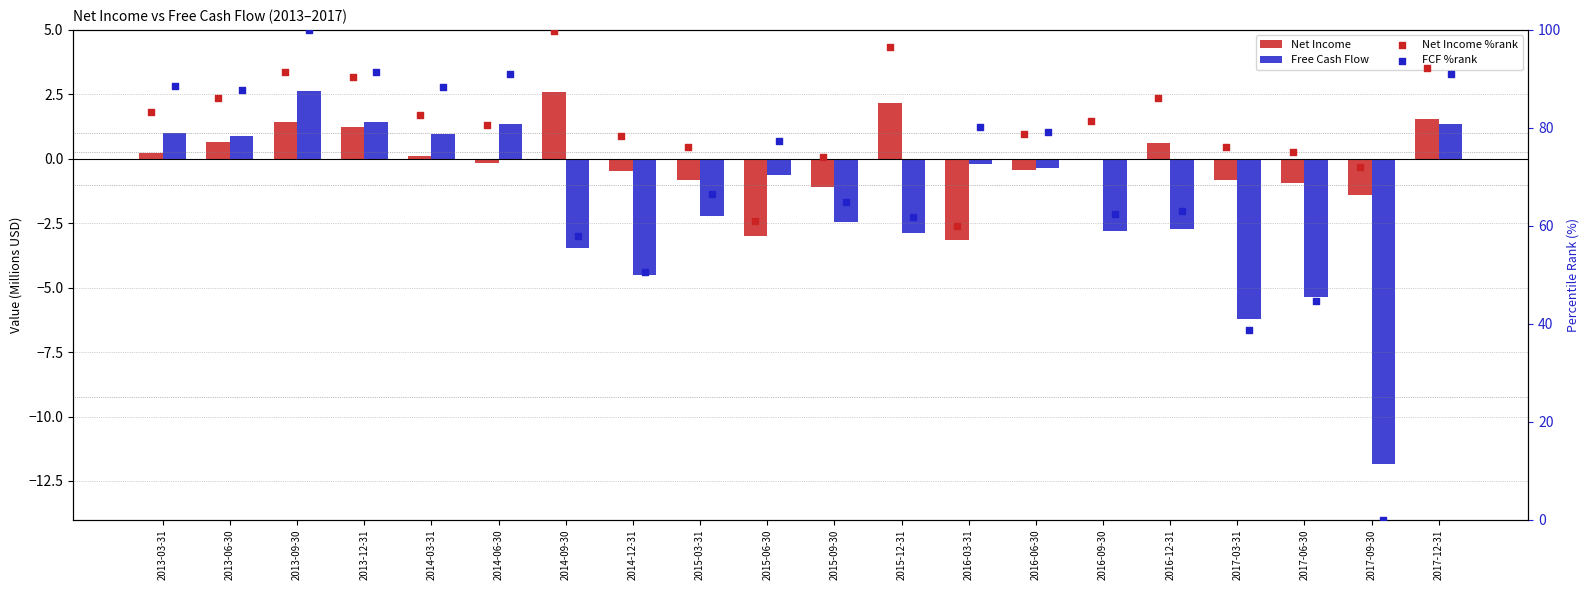

At which category is the sum across all series the highest?

2013-09-30